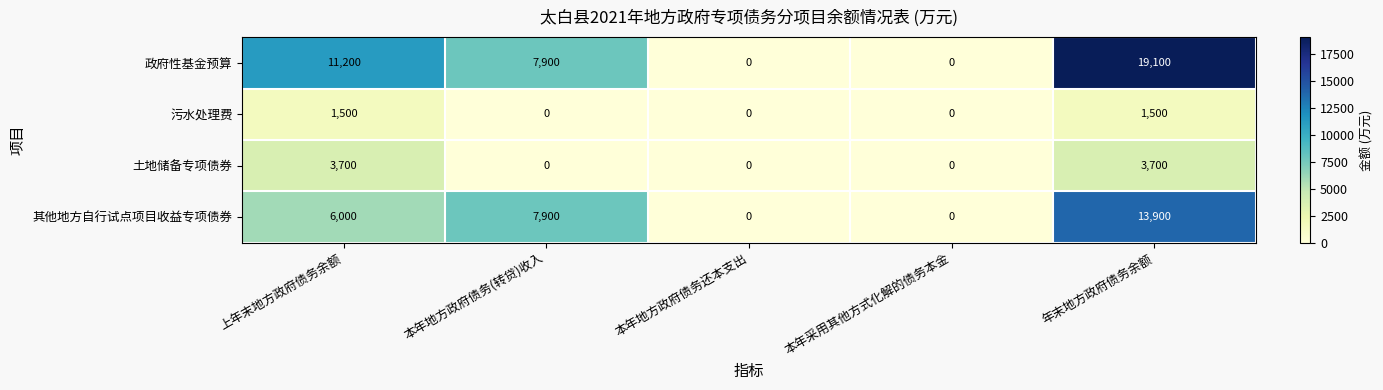

The 其他地方自行试点项目收益专项债券 series shows 5335 at 本年地方政府债务(转贷)收入. True or false?

False